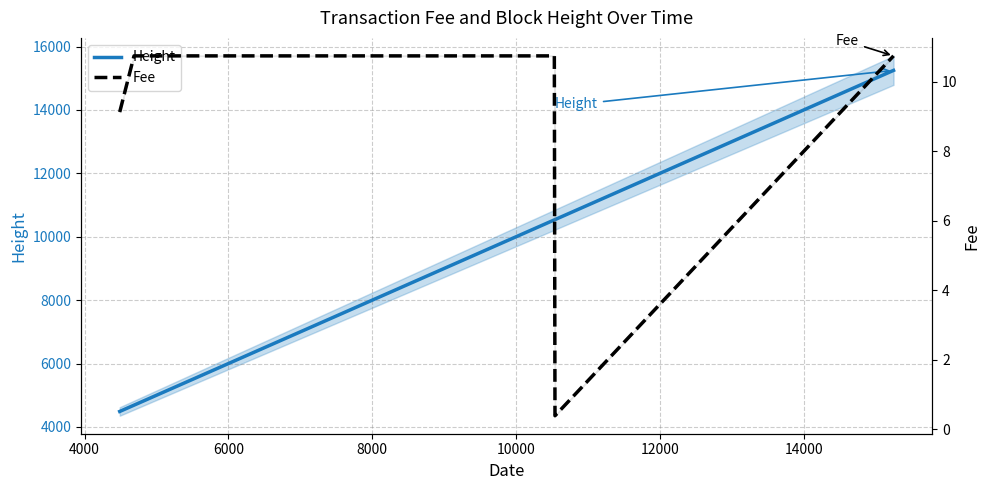

What is the value of the Fee point at the 9th from the left?

10.7